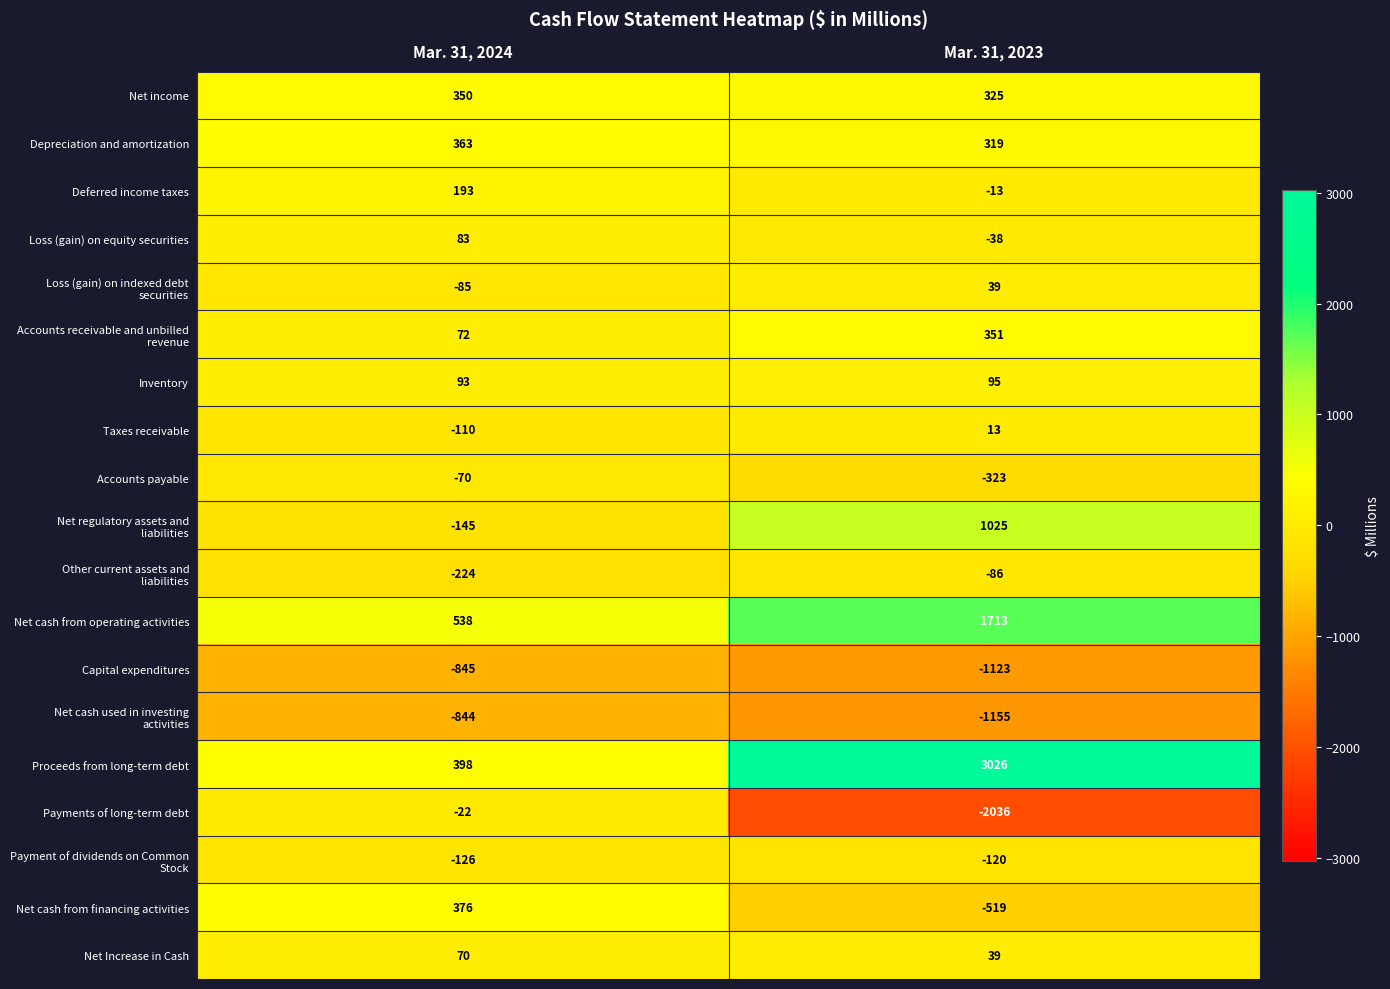

Which label corresponds to the smallest value in the chart?

Mar. 31, 2023